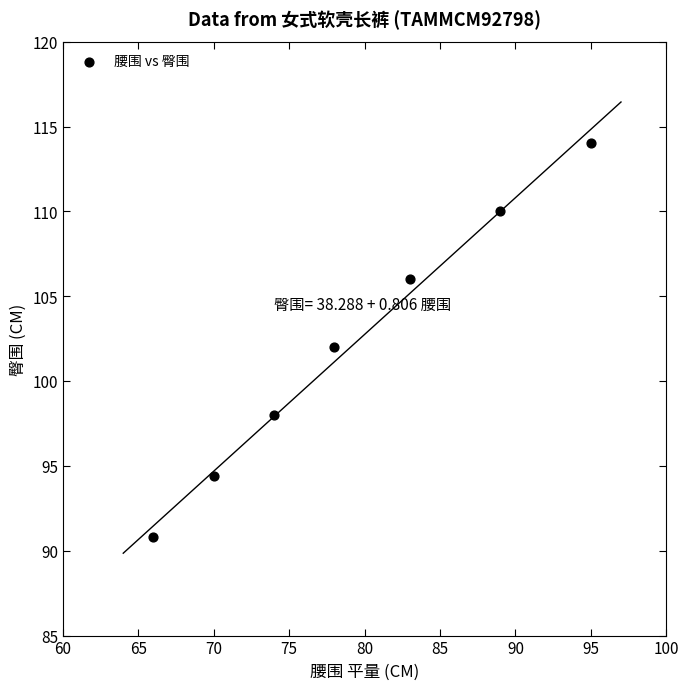

What is the average X value?

79.3